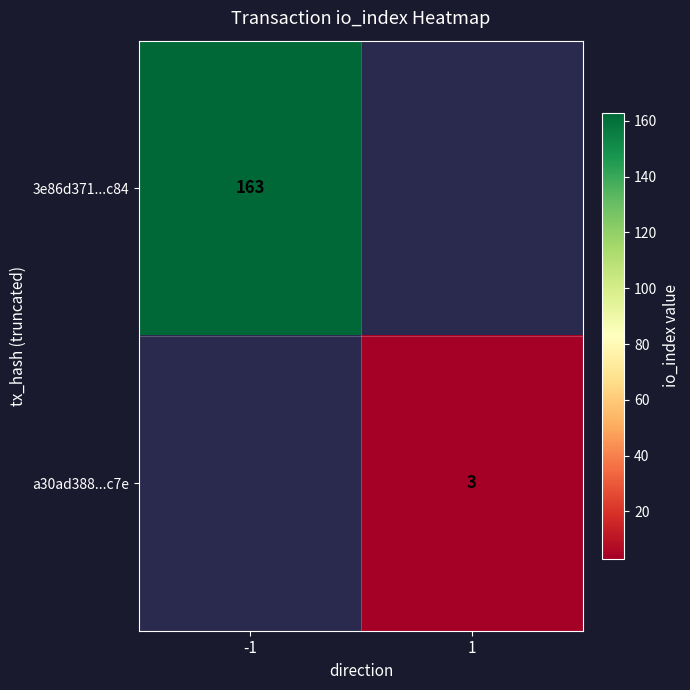

At how many categories does at least one series exceed 45?

1